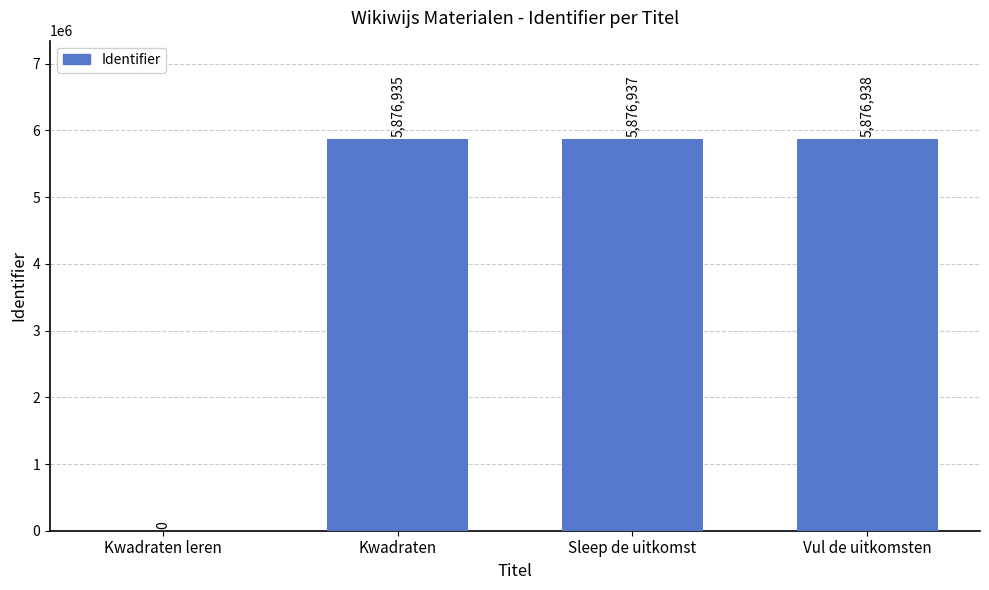

Reading right to left, extract all data points from this chart.

Vul de uitkomsten=5876938	Sleep de uitkomst=5876937	Kwadraten=5876935	Kwadraten leren=0